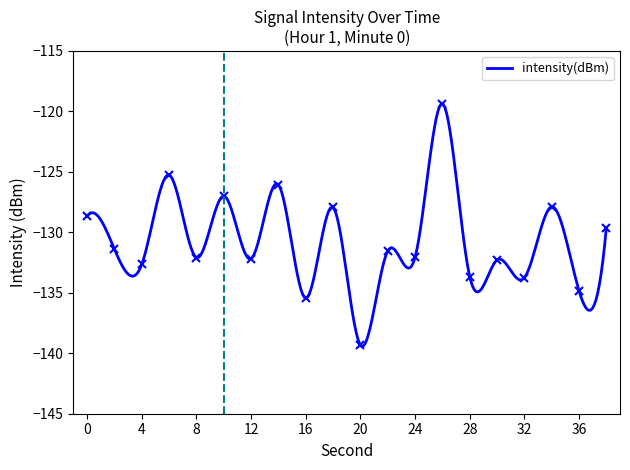

Reading left to right, what are all the values shown in this chart?

-128.7	-131.4	-132.6	-125.3	-132.1	-127.0	-132.2	-126.1	-135.5	-127.9	-139.3	-131.5	-132.1	-119.4	-133.7	-132.3	-133.8	-127.9	-134.8	-129.6